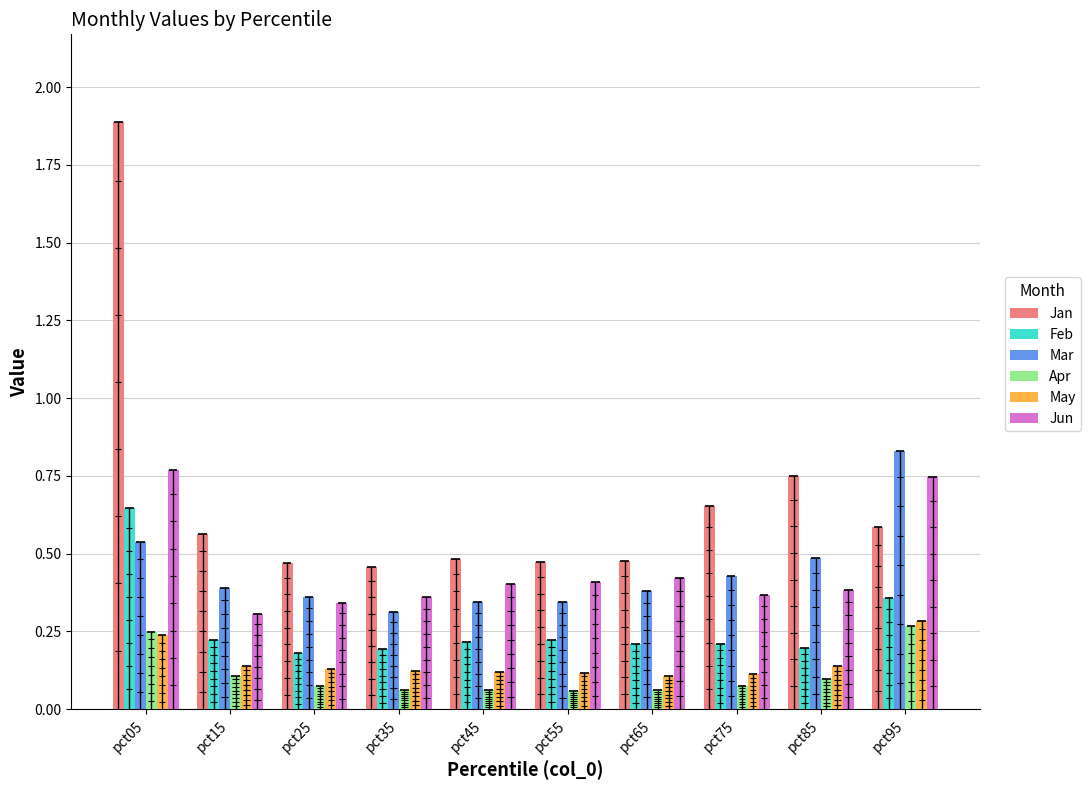

Which label corresponds to the smallest value in the chart?

pct55